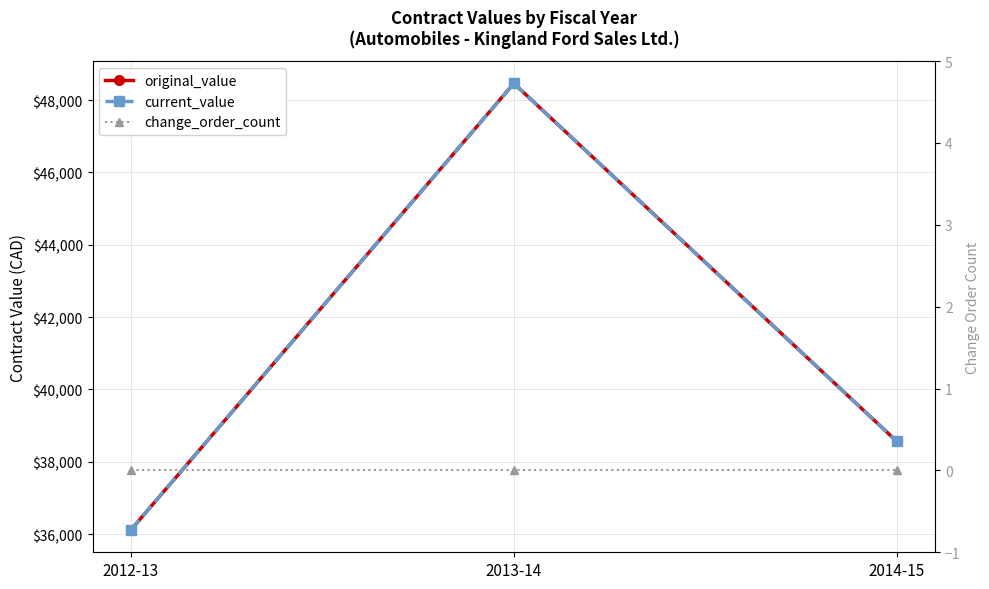

What is the greatest value displayed?

48460